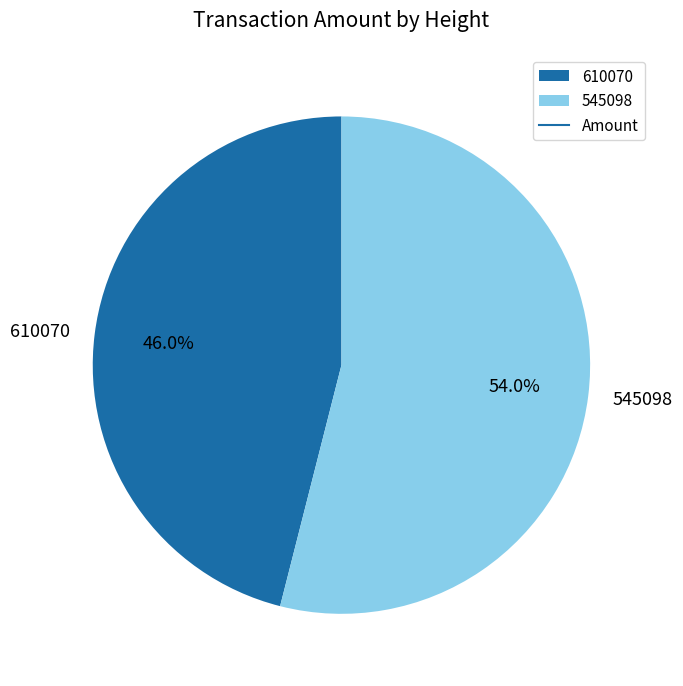

To the nearest percent, what portion does 545098 represent?

54%